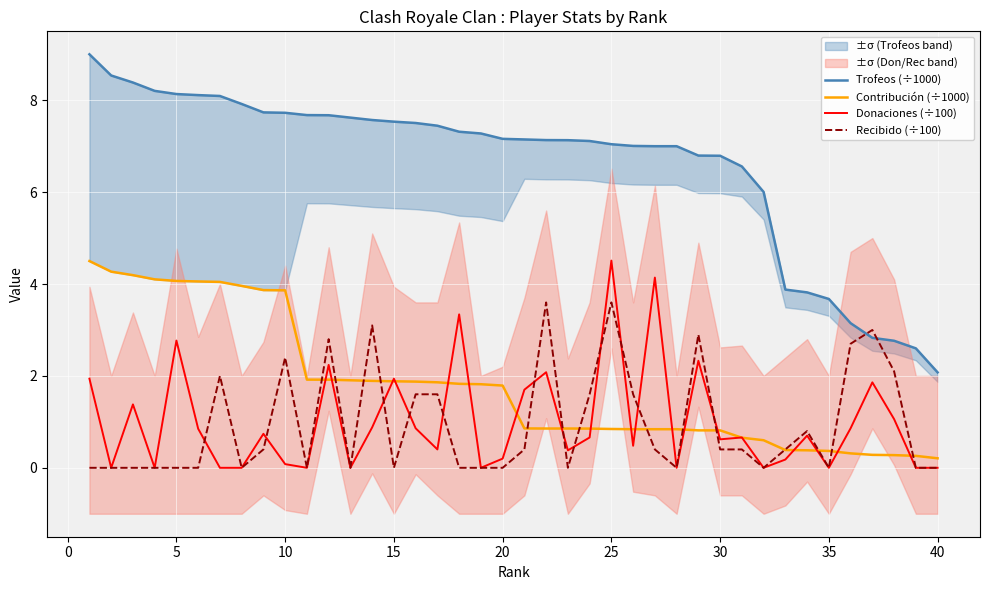

At how many categories does at least one series exceed 8?

7